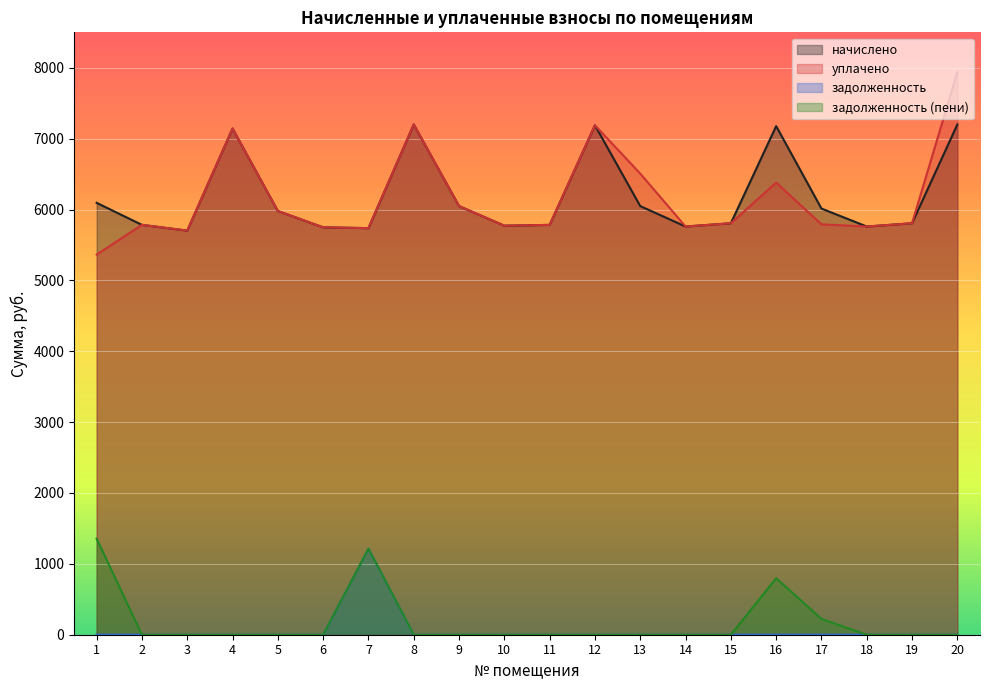

What is the difference between the maximum and minimum values in the начислено series?

1497.7